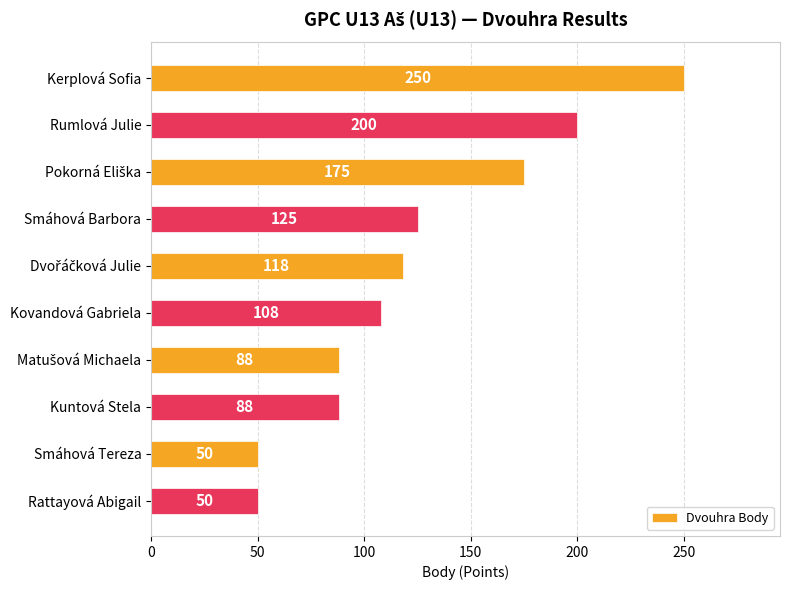

Does the chart contain stacked bars?

No